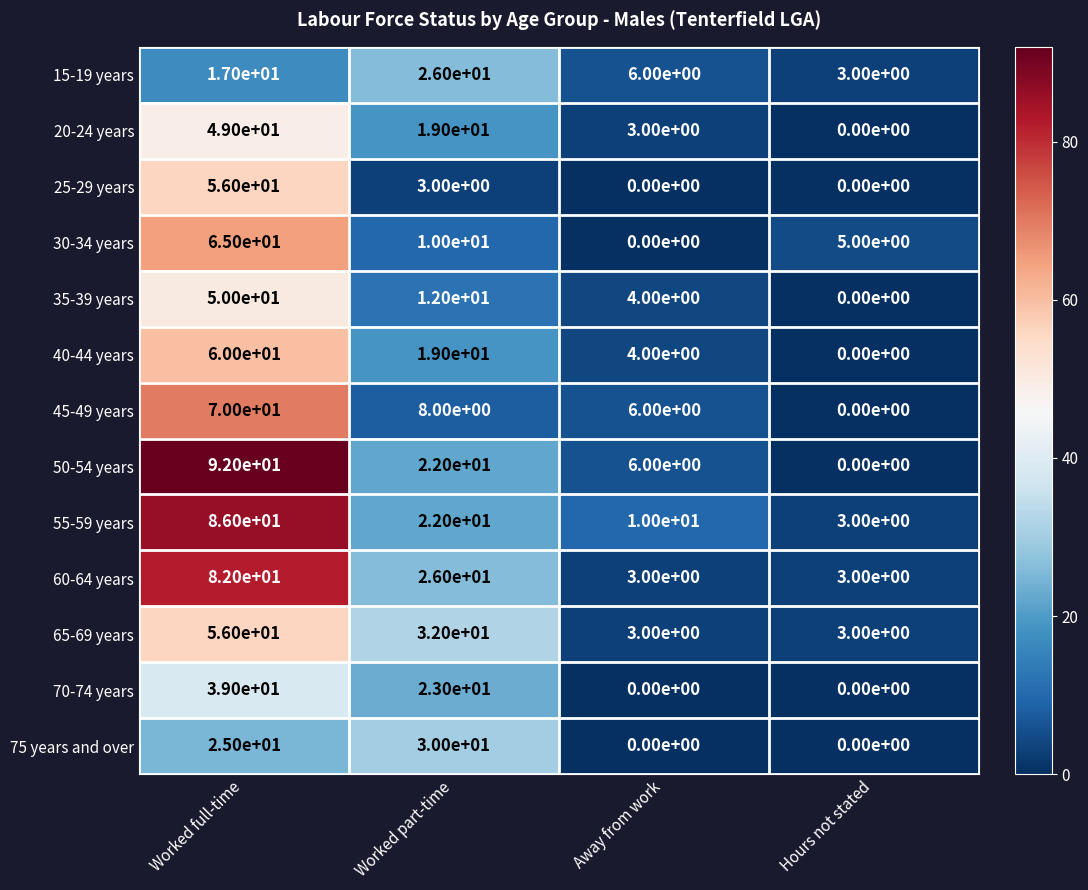

What is the difference between the highest and lowest values at Worked part-time?

29